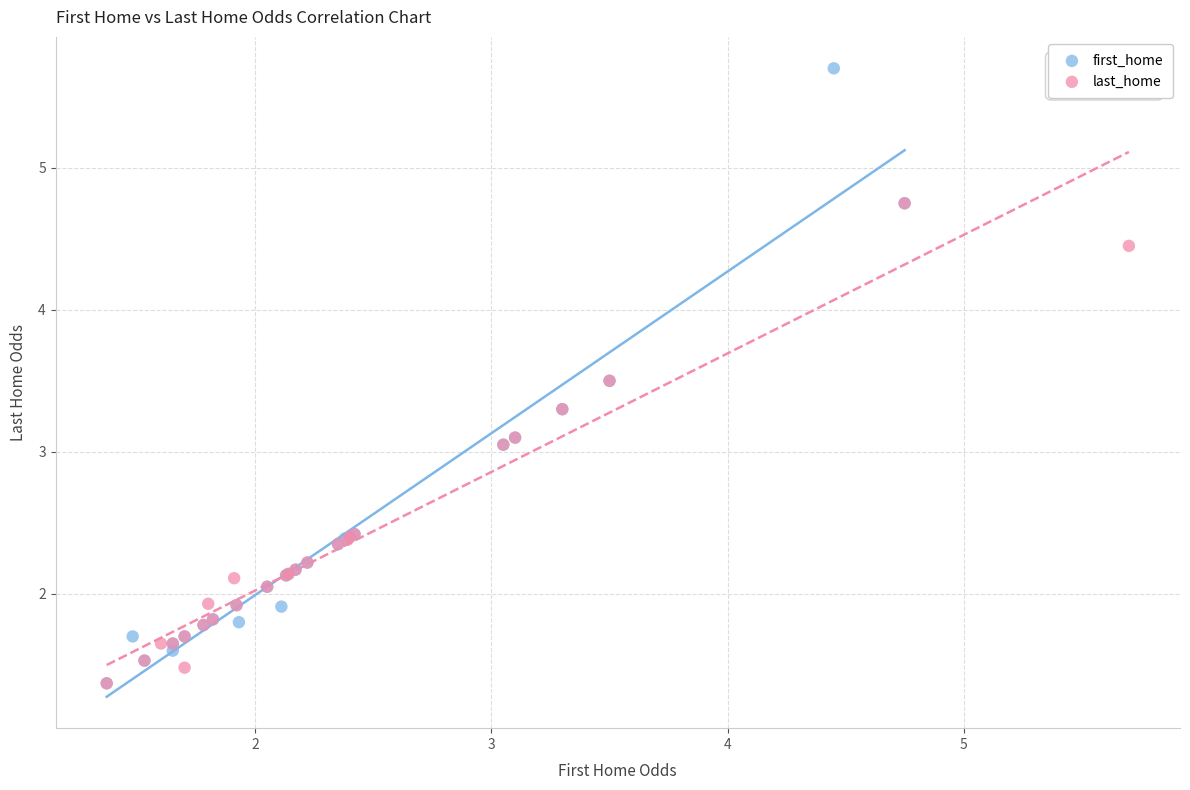

Which series has the widest spread of Y values?

first_home